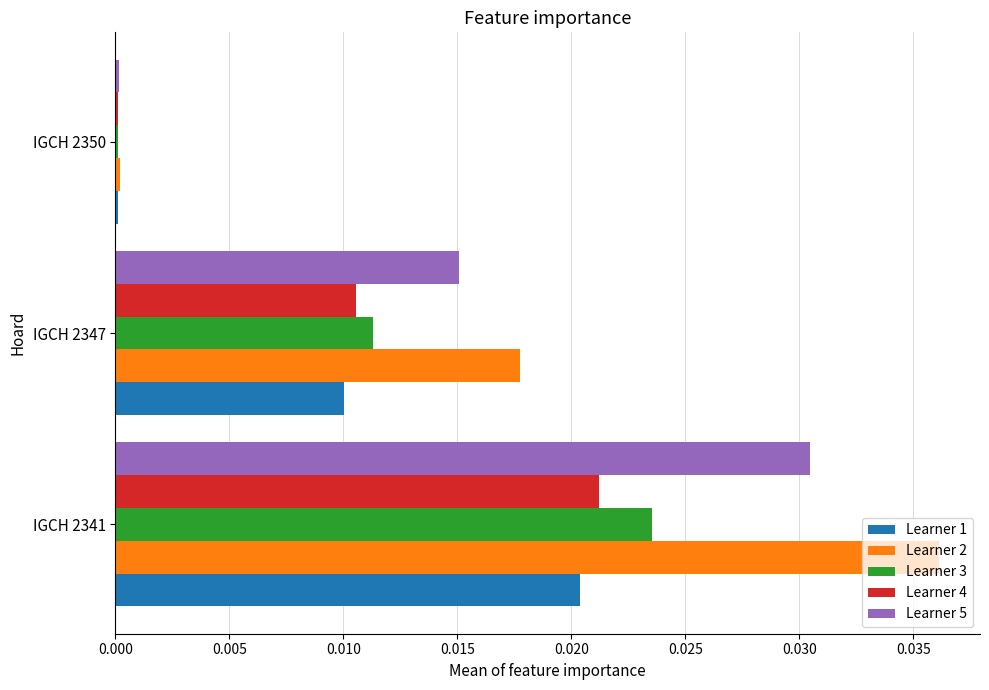

True or false: Learner 2 has a value of 0.0 at IGCH 2341.

True